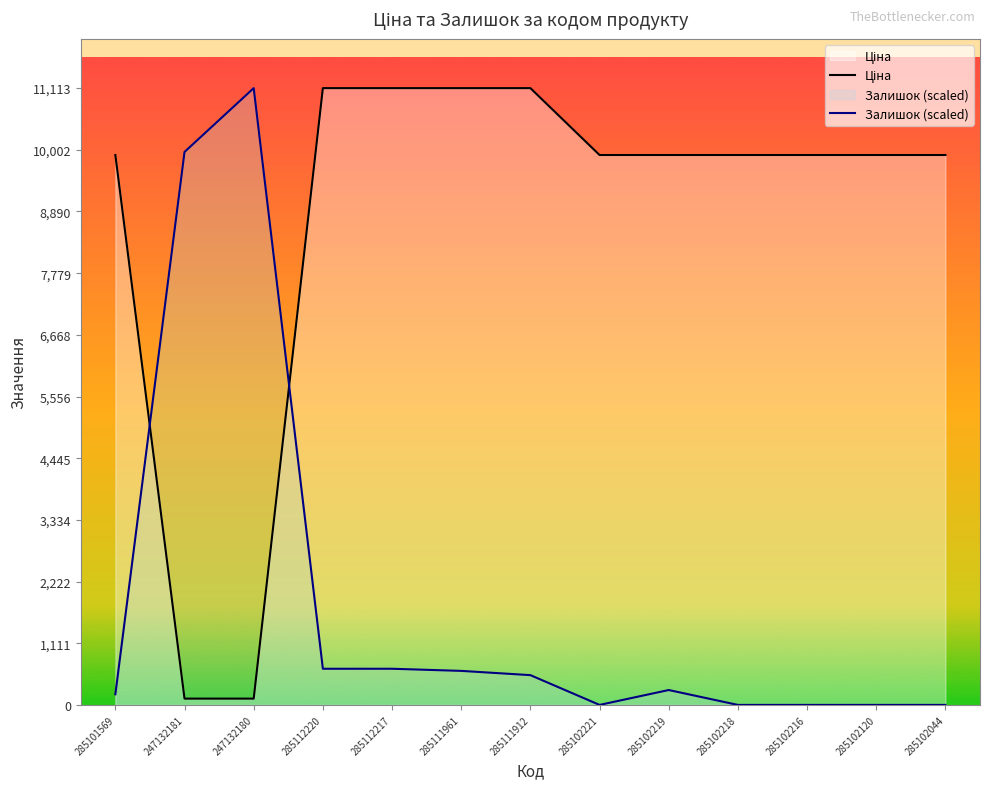

What is the average value of the Залишок (scaled) series?

1845.4